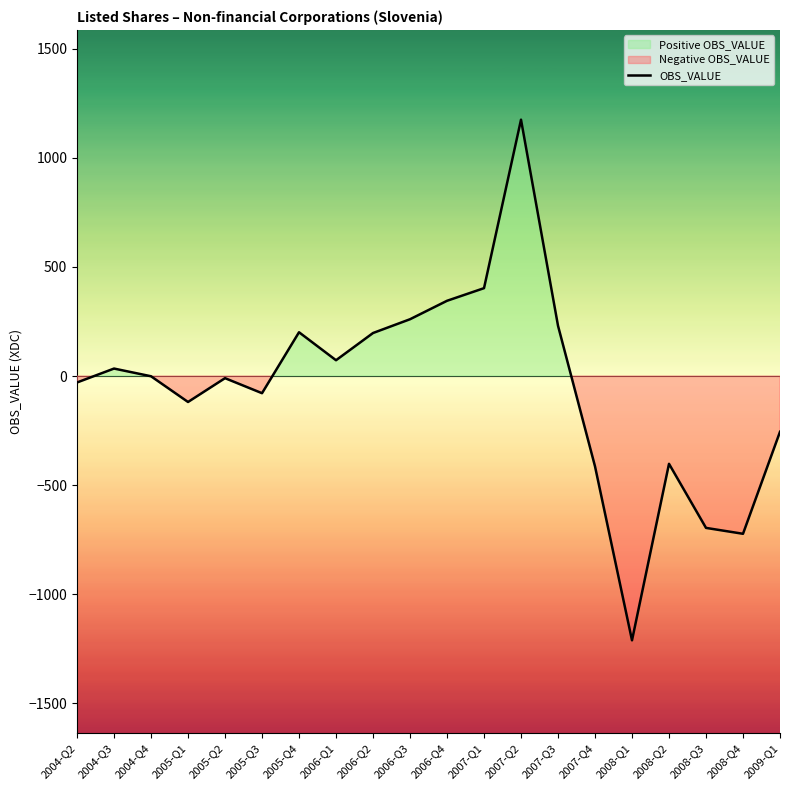

True or false: the data has more than 2 interior local peaks.

True